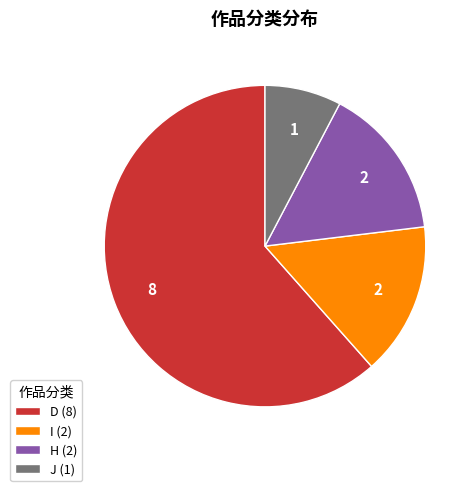

True or false: H (2) accounts for 15% of the total.

True